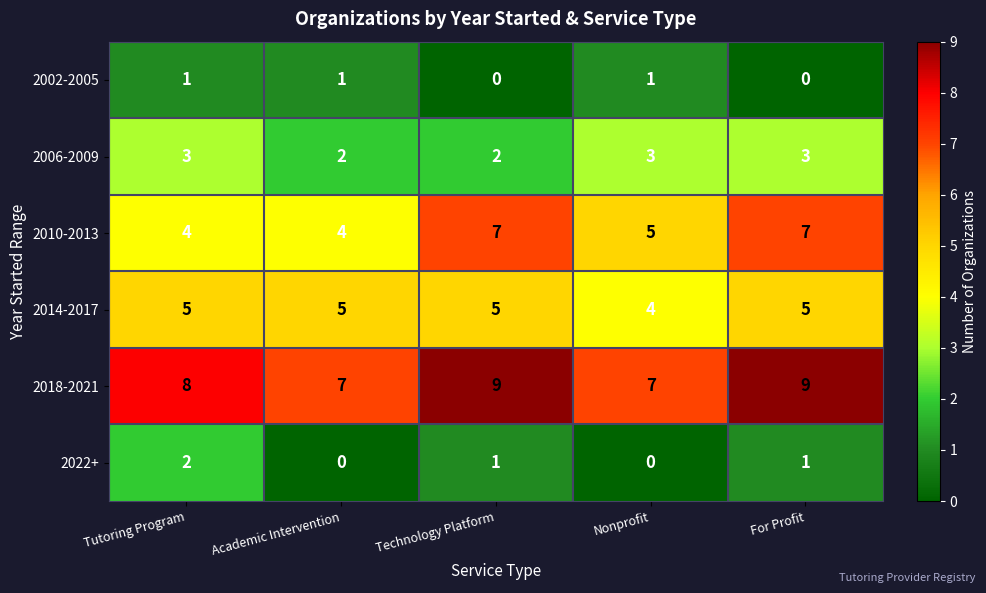

Is it true that 2002-2005 equals -1 at For Profit?

False